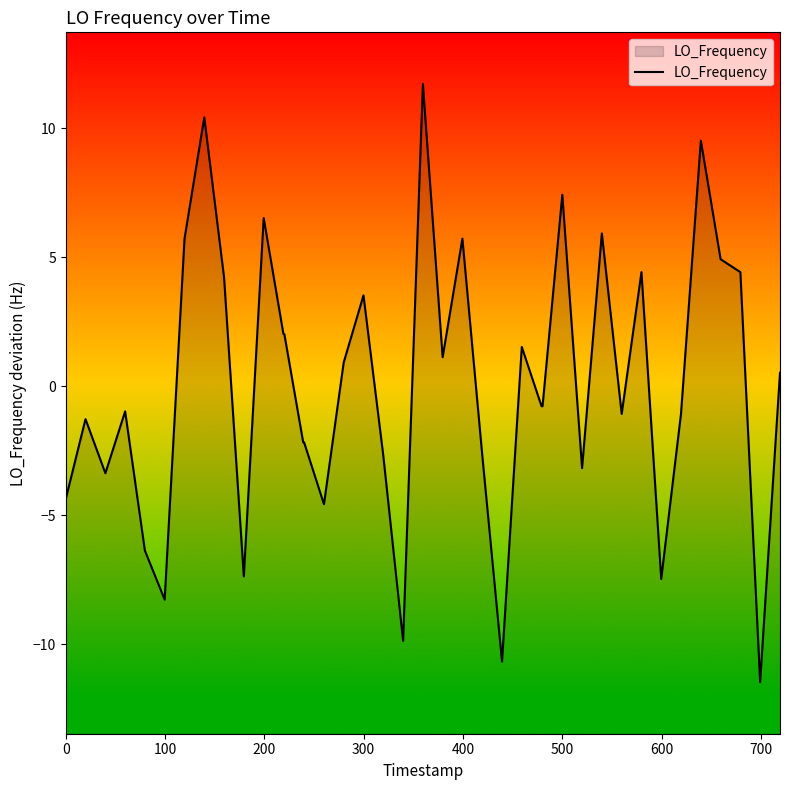

What is the difference between the maximum and minimum values?

23.2